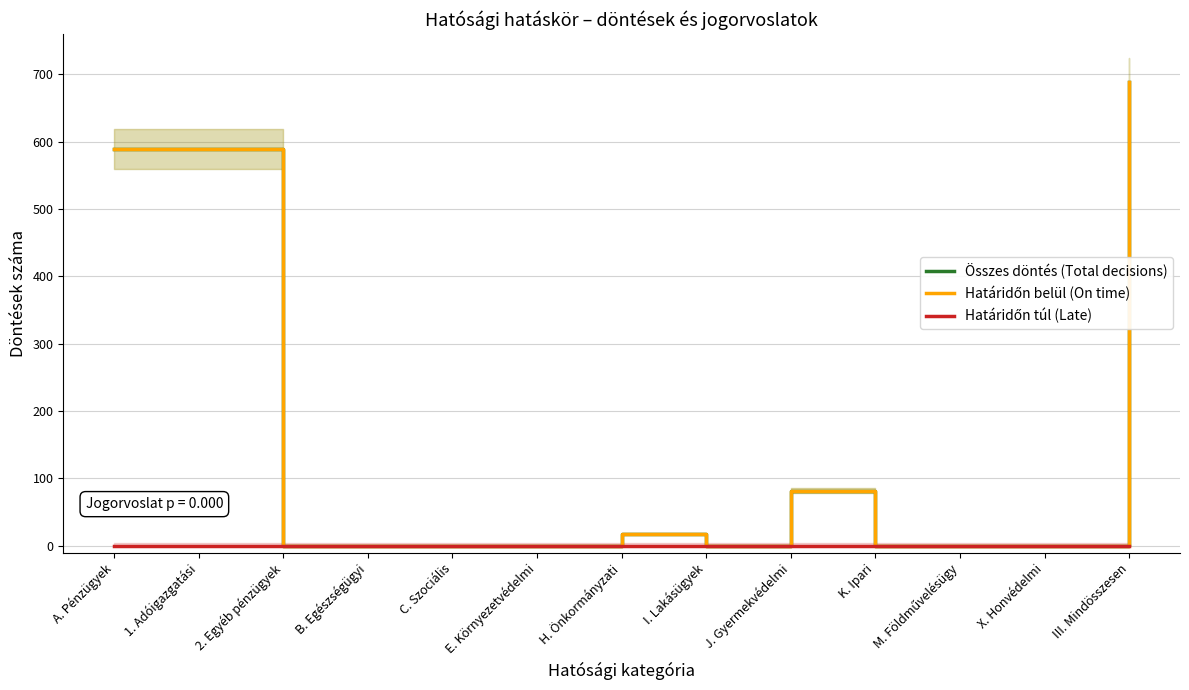

True or false: Határidőn túl (Late) has more than 1 interior local peaks.

False